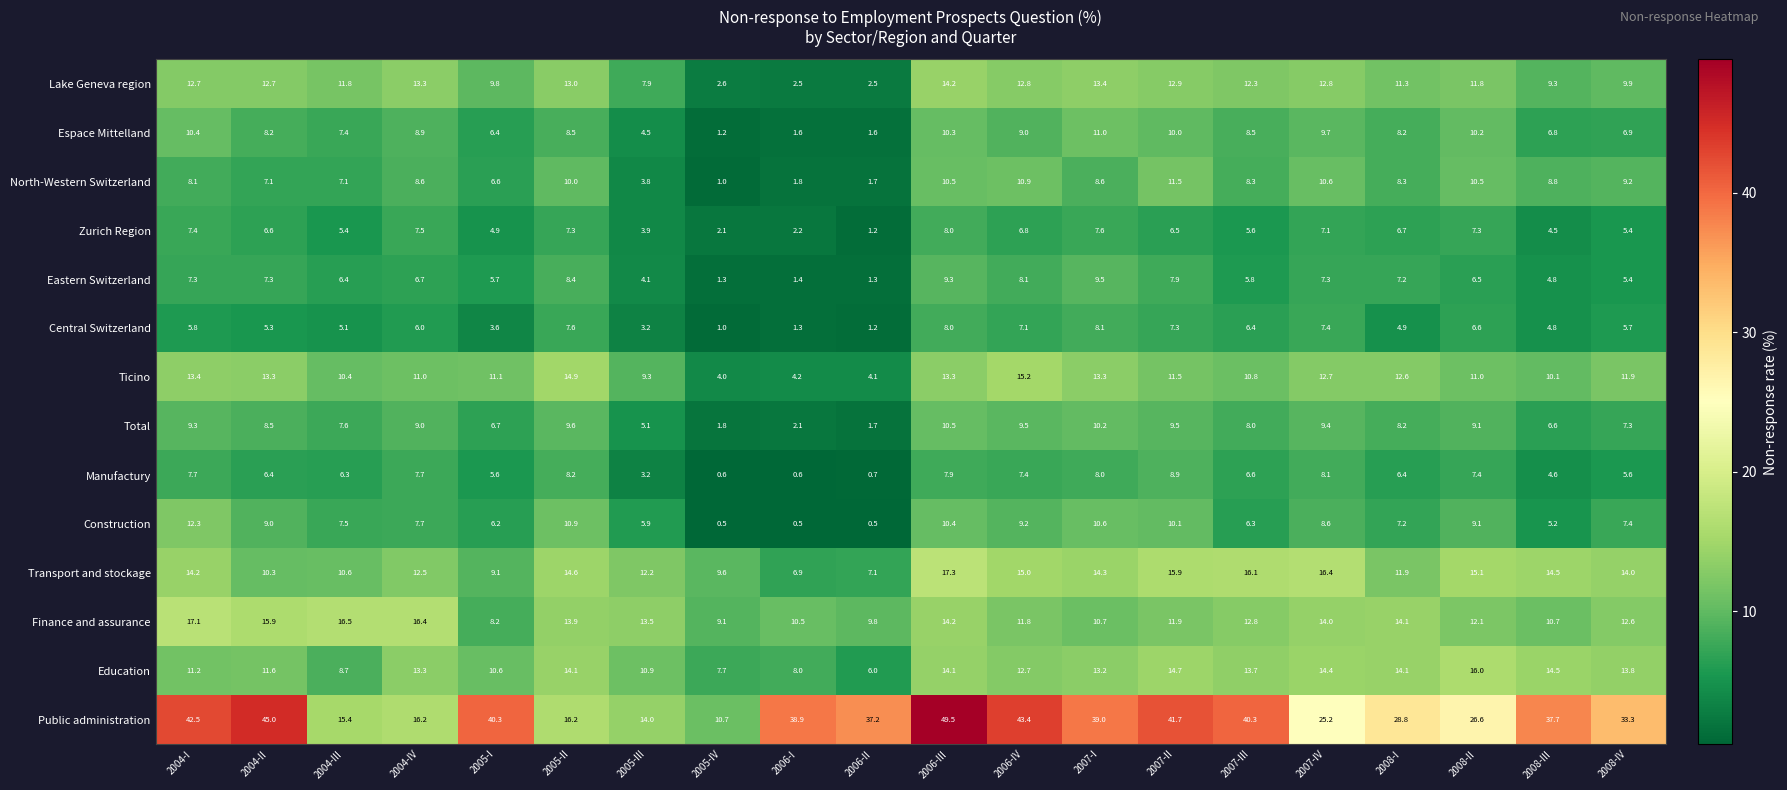

Is it true that Public administration equals 43.4 at 2006-IV?

True